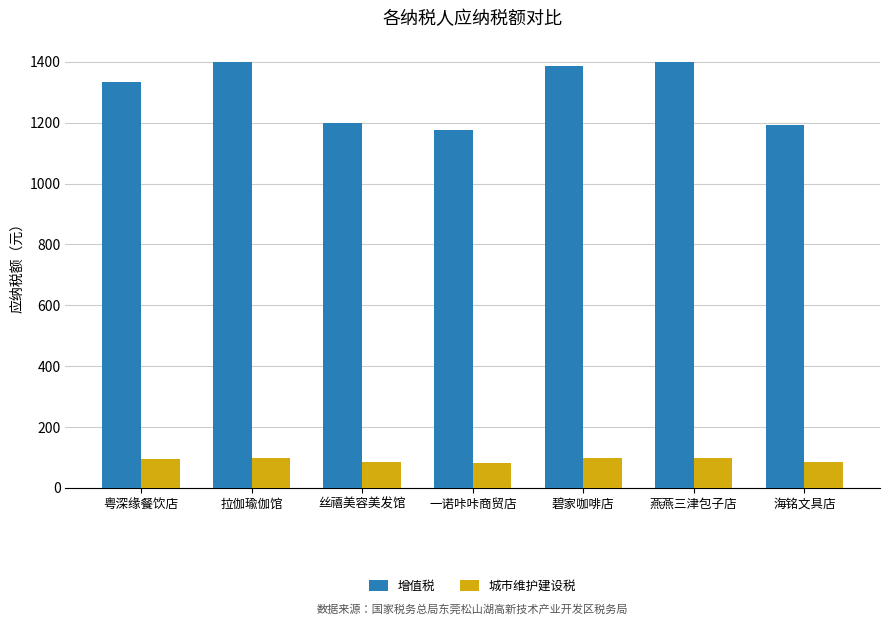

What is the total value across all series at 一诺咔咔商贸店?

1259.8